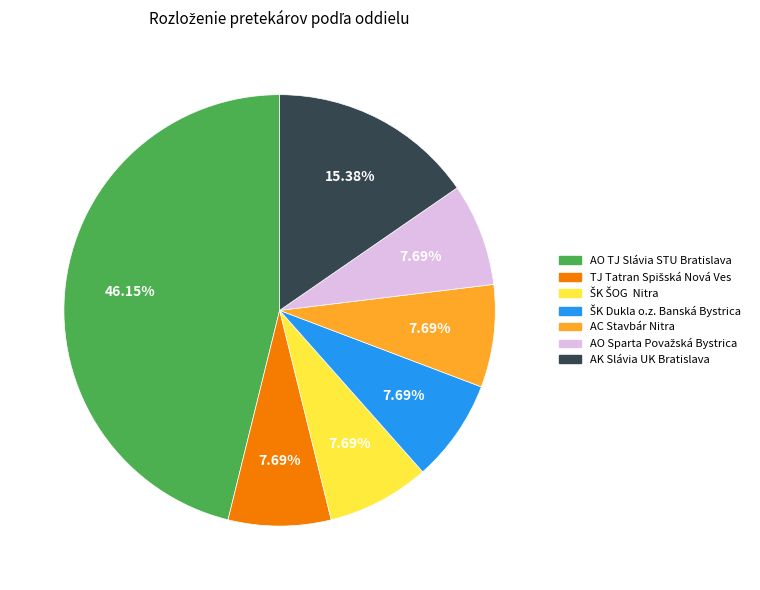

What is the largest slice in the pie chart?

AO TJ Slávia STU Bratislava